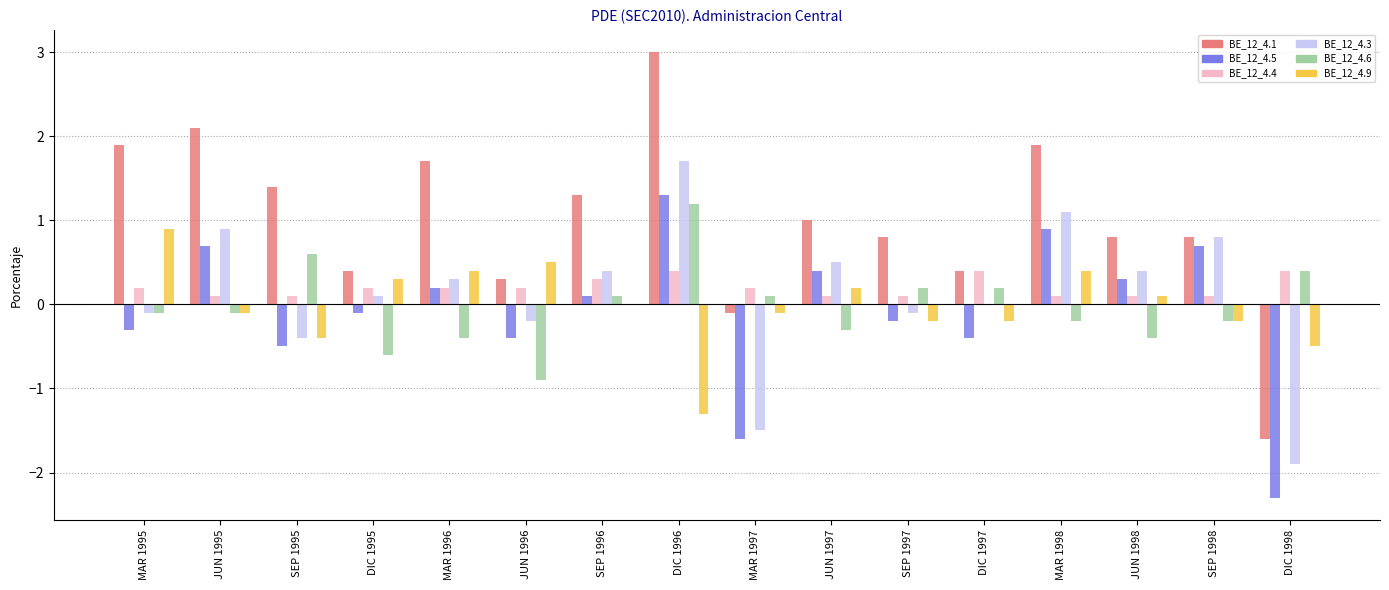

What is the highest value of the BE_12_4.6 series?

1.2